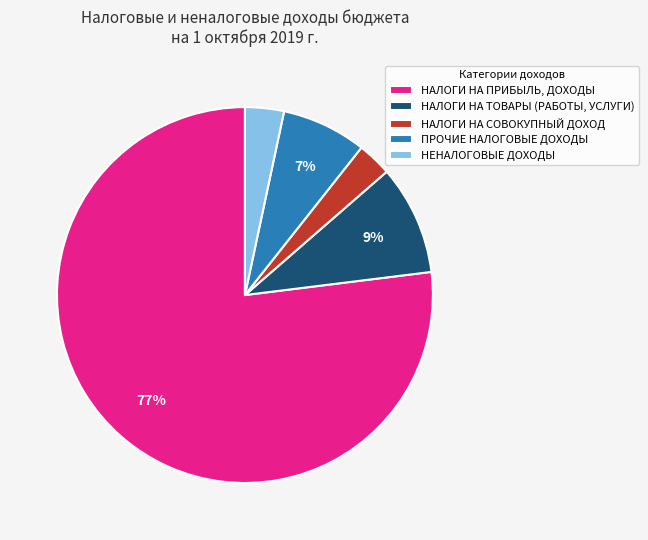

Which category has the biggest portion of the pie?

НАЛОГИ НА ПРИБЫЛЬ, ДОХОДЫ